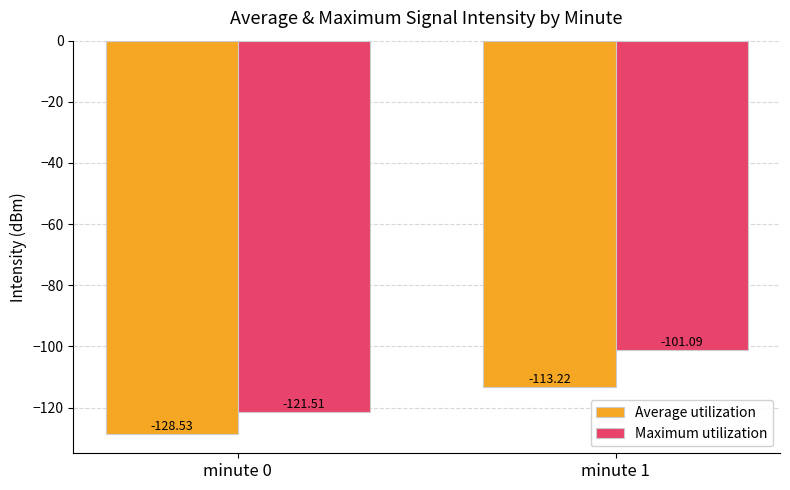

At which label is Maximum utilization closest to -111?

minute 1